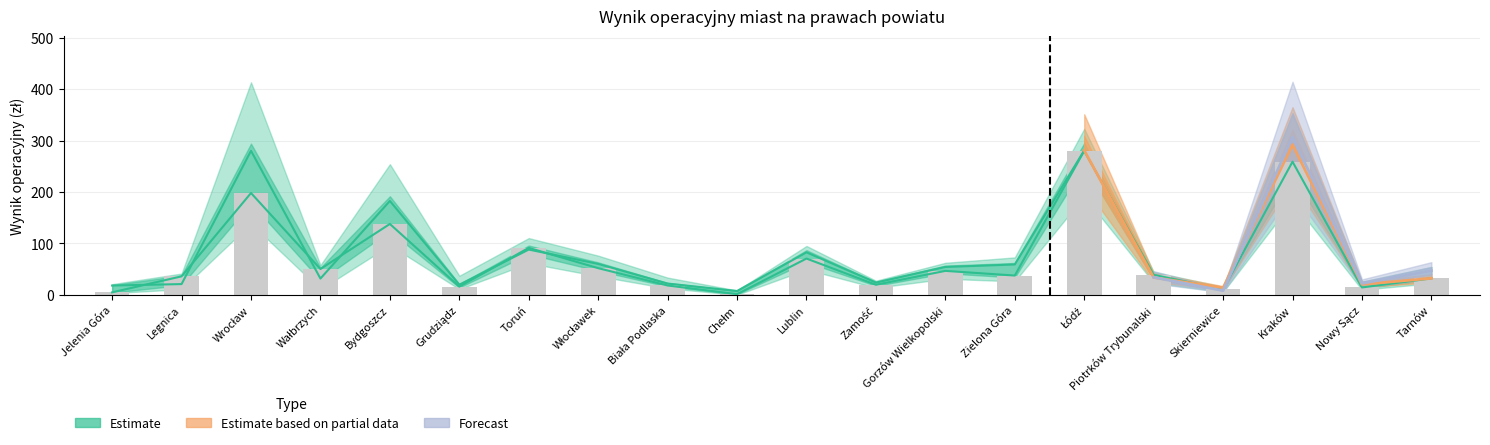

Count the number of categories in the chart.

20